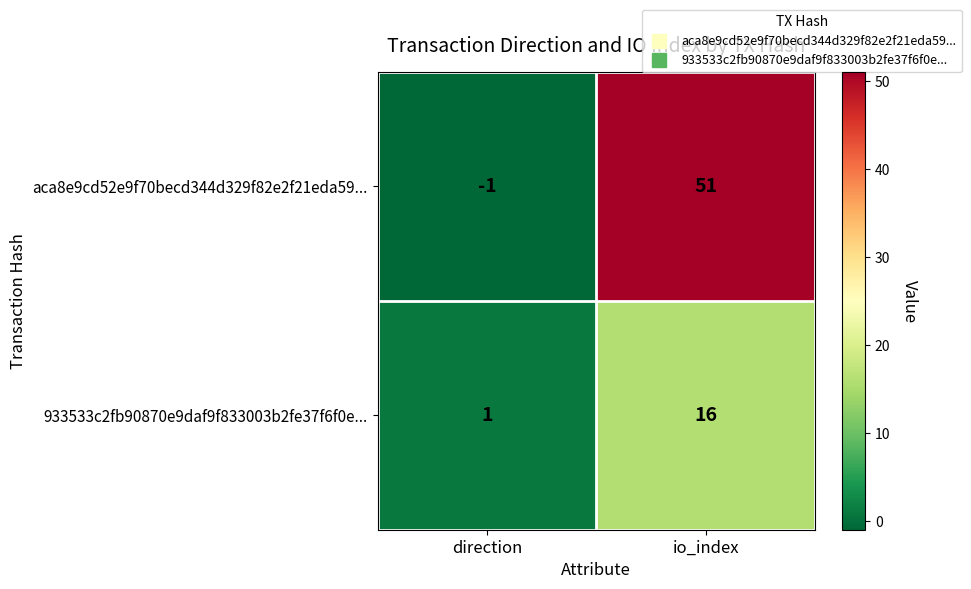

The value of aca8e9cd52e9f70becd344d329f82e2f21eda59... at direction is -1. True or false?

True